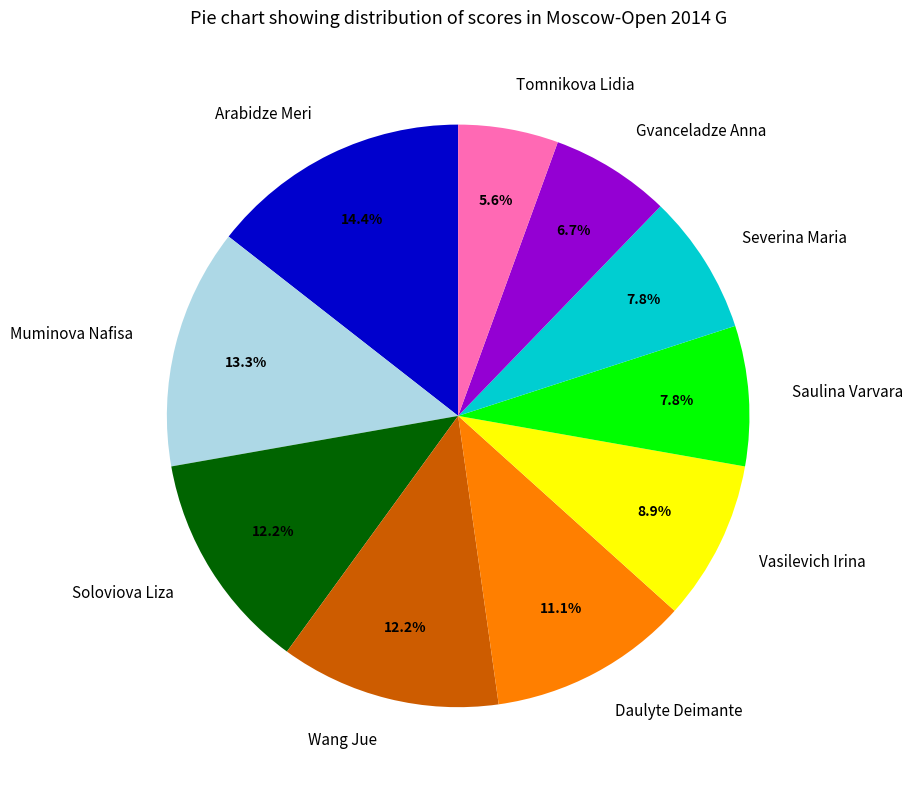

How many segments does this pie chart have?

10